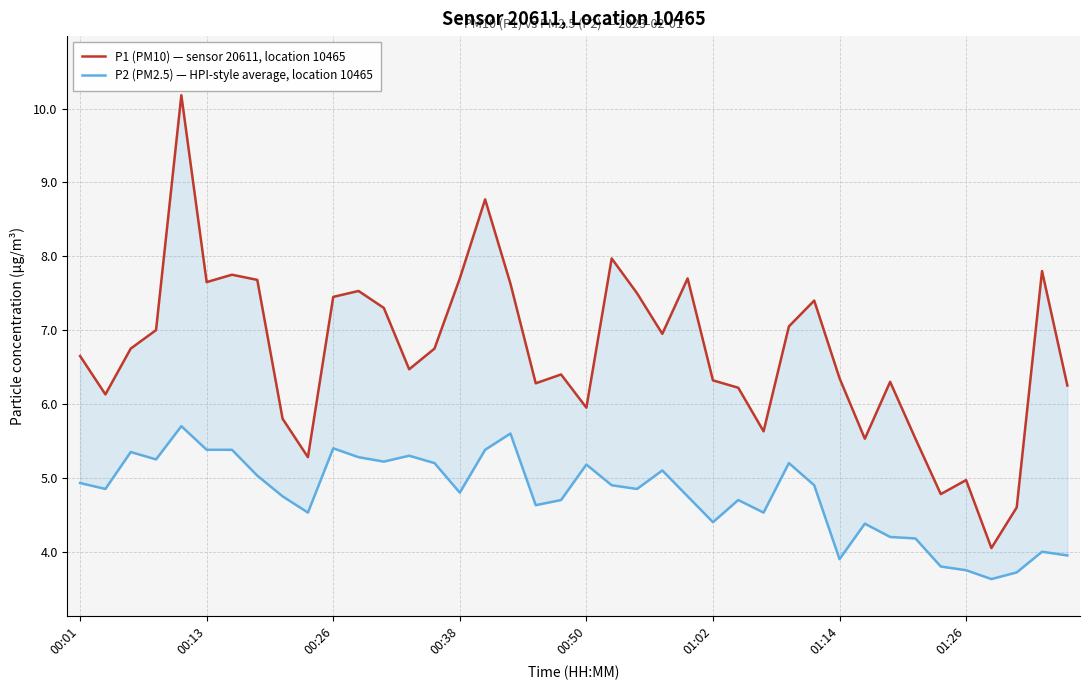

Reading right to left, list all the values displayed in this chart.

P1 (PM10) — sensor 20611, location 10465: 6.2	7.8	4.6	4.0	5.0	4.8	5.5	6.3	5.5	6.3	7.4	7.0	5.6	6.2	6.3	7.7	7.0	7.5	8.0	6.0	6.4	6.3	7.6	8.8	7.7	6.8	6.5	7.3	7.5	7.5	5.3	5.8	7.7	7.8	7.7	10.2	7.0	6.8	6.1	6.7
P2 (PM2.5) — HPI-style average, location 10465: 4.0	4.0	3.7	3.6	3.8	3.8	4.2	4.2	4.4	3.9	4.9	5.2	4.5	4.7	4.4	4.8	5.1	4.8	4.9	5.2	4.7	4.6	5.6	5.4	4.8	5.2	5.3	5.2	5.3	5.4	4.5	4.8	5.0	5.4	5.4	5.7	5.2	5.3	4.8	4.9